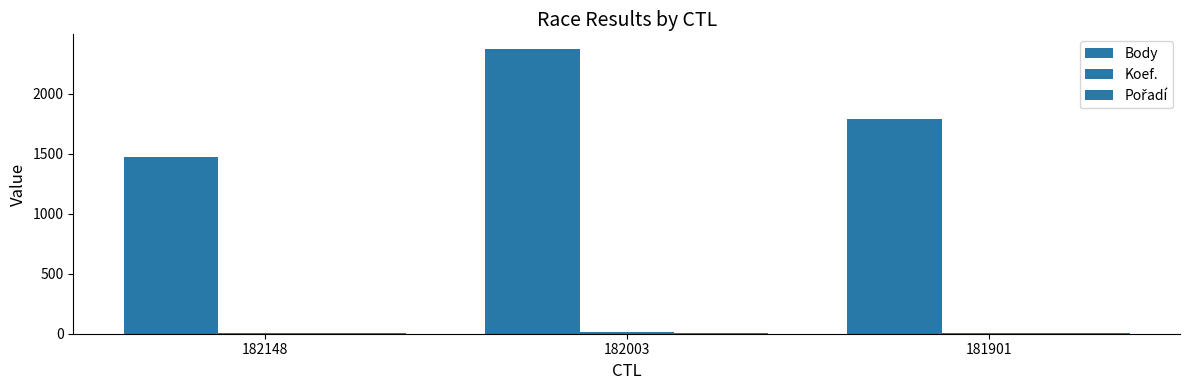

Which category has the lowest value in the Pořadí series?

182148